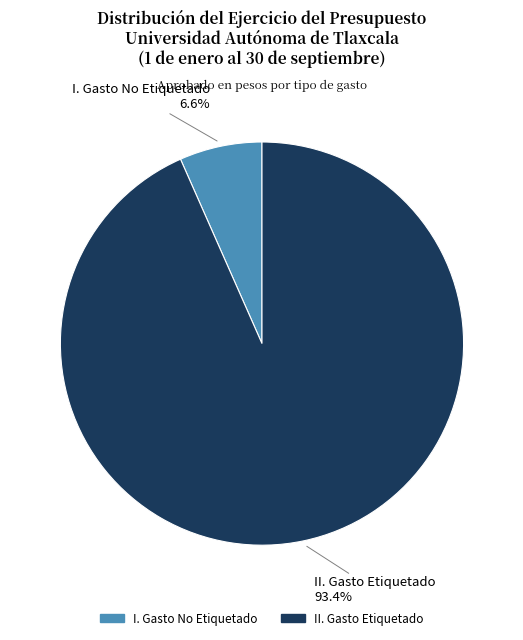

The I. Gasto No Etiquetado slice represents 7% of the pie. True or false?

True